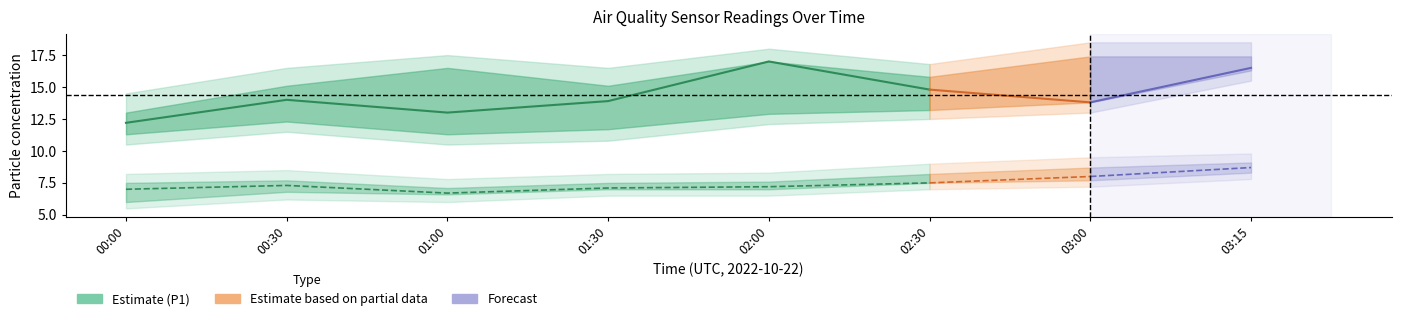

Which series has the widest spread of values?

P1